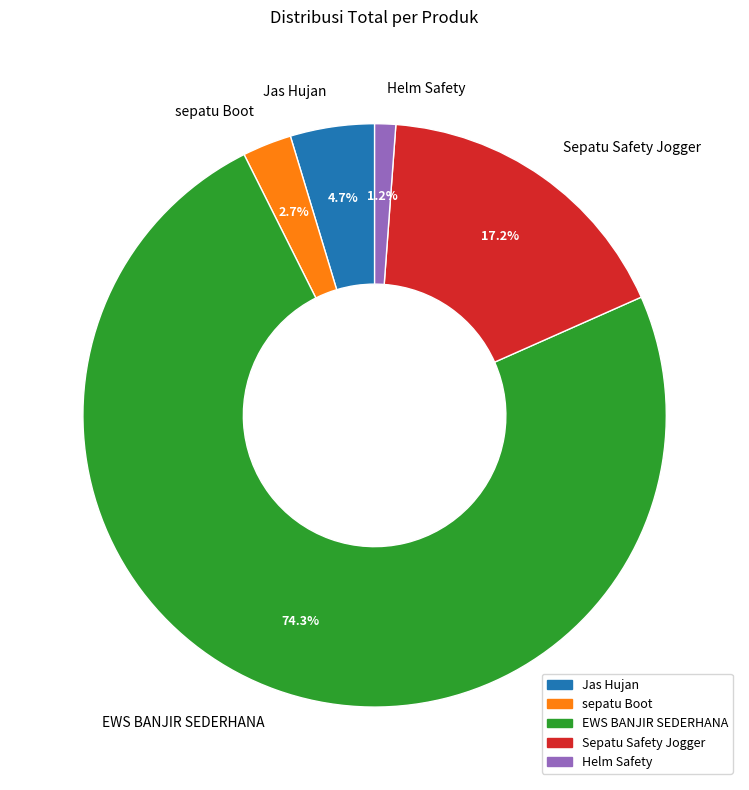

To the nearest percent, what is the difference between the largest and smallest slice percentages?

73%